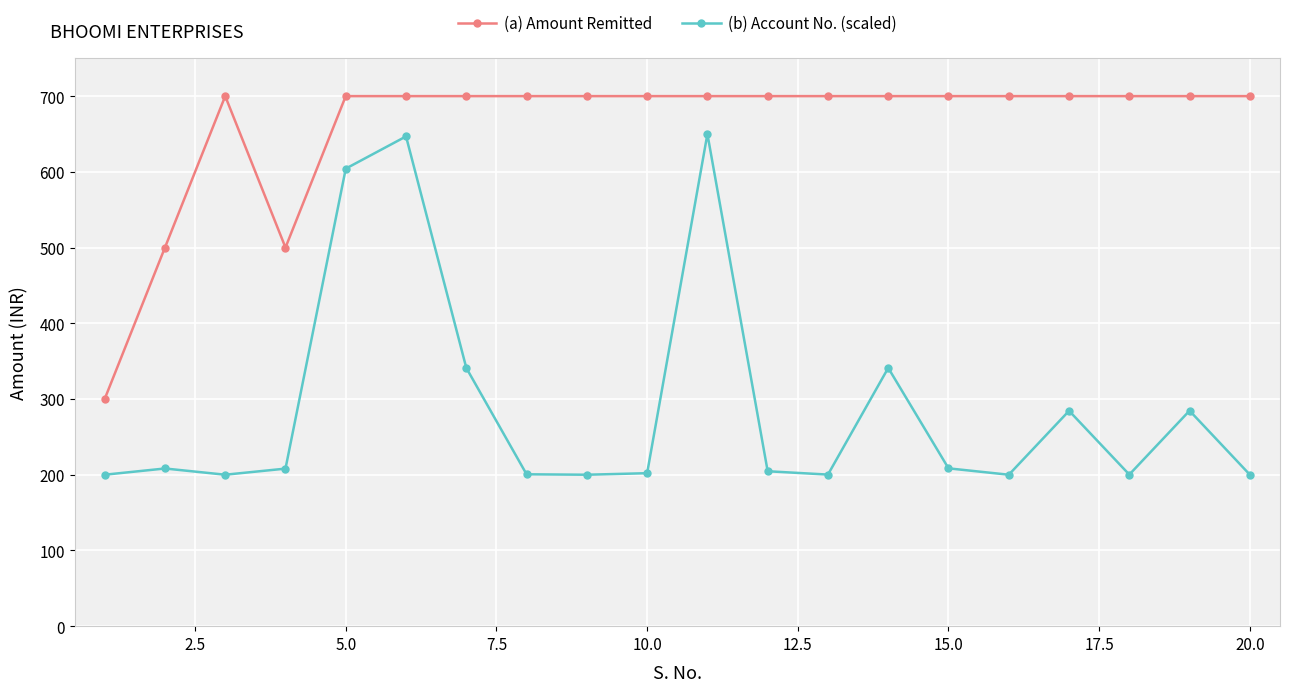

What are all the series names shown in the legend?

(a) Amount Remitted, (b) Account No. (scaled)